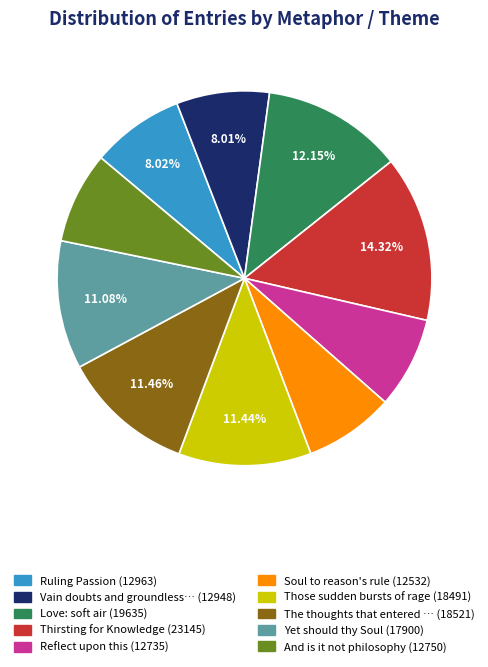

Is there any slice that represents more than half of the pie?

No